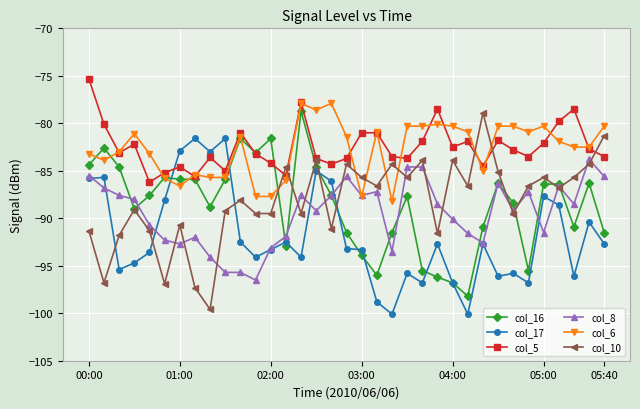

How many times do col_17 and col_6 cross each other?

2